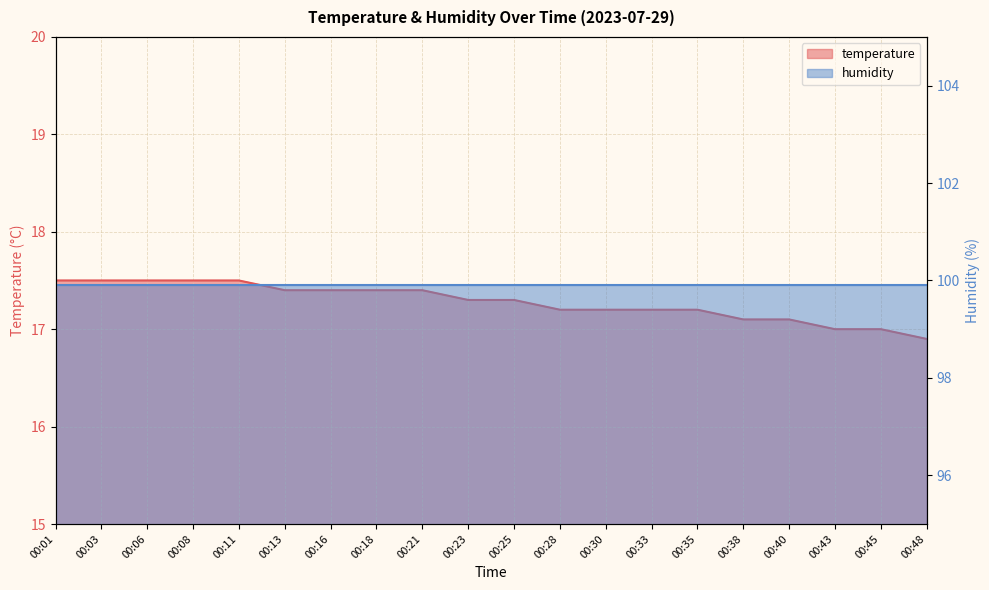

What is the total value across all series at 00:35?

117.1